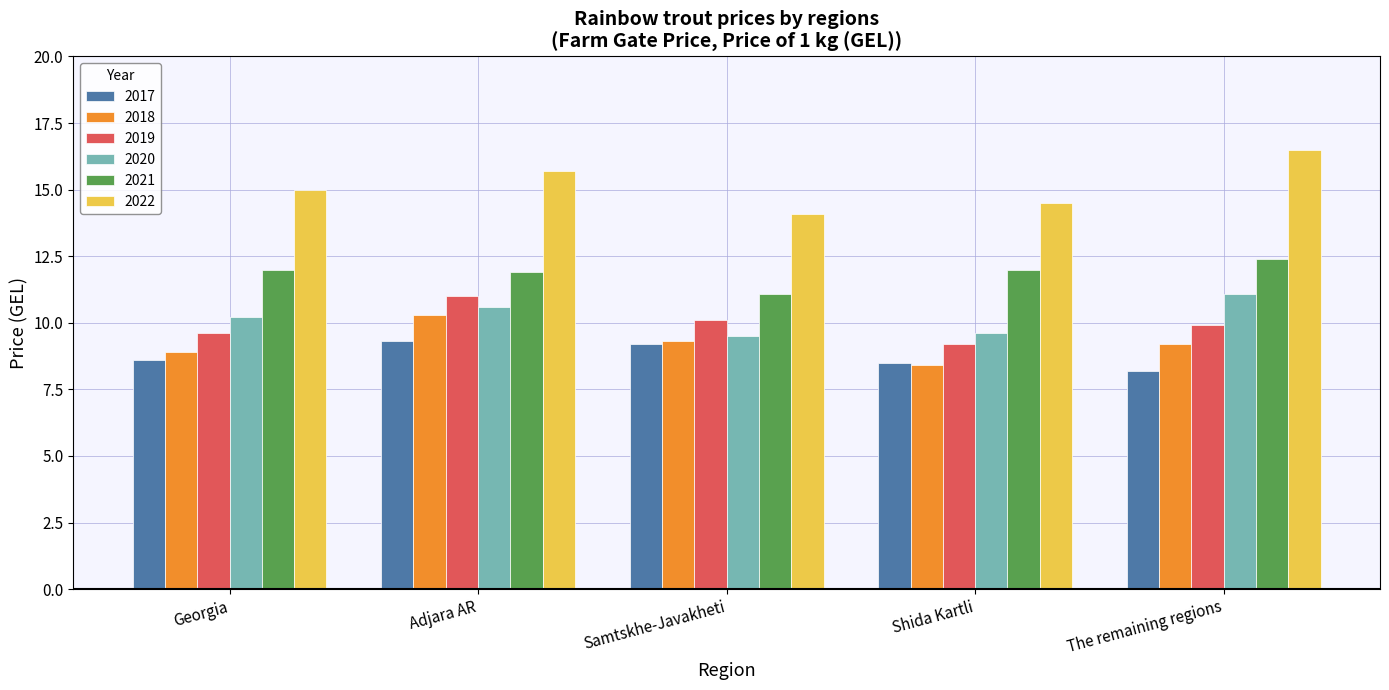

Reading left to right, transcribe all the data shown in this chart.

2017: Georgia=8.6	Adjara AR=9.3	Samtskhe-Javakheti=9.2	Shida Kartli=8.5	The remaining regions=8.2
2018: Georgia=8.9	Adjara AR=10.3	Samtskhe-Javakheti=9.3	Shida Kartli=8.4	The remaining regions=9.2
2019: Georgia=9.6	Adjara AR=11.0	Samtskhe-Javakheti=10.1	Shida Kartli=9.2	The remaining regions=9.9
2020: Georgia=10.2	Adjara AR=10.6	Samtskhe-Javakheti=9.5	Shida Kartli=9.6	The remaining regions=11.1
2021: Georgia=12.0	Adjara AR=11.9	Samtskhe-Javakheti=11.1	Shida Kartli=12.0	The remaining regions=12.4
2022: Georgia=15.0	Adjara AR=15.7	Samtskhe-Javakheti=14.1	Shida Kartli=14.5	The remaining regions=16.5